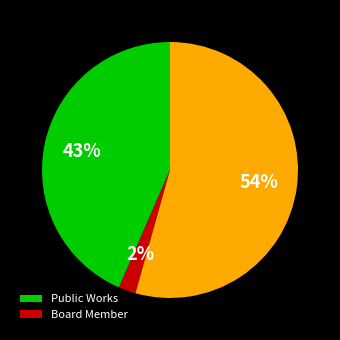

Does any single category account for the majority?

Yes